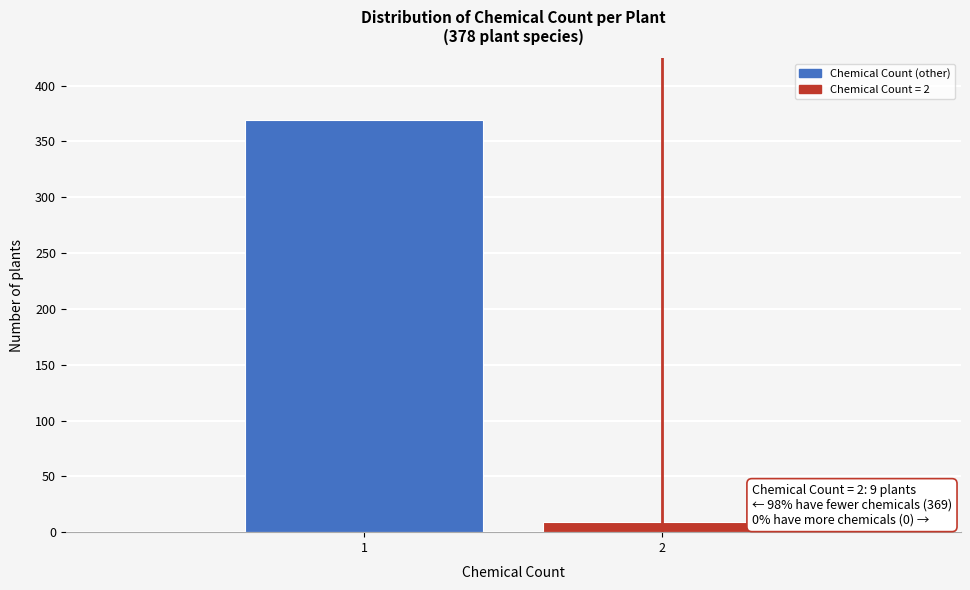

Reading left to right, list all the values displayed in this chart.

1=369	2=9